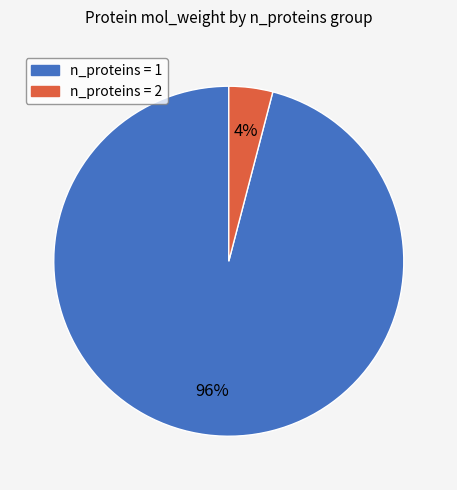

How many segments does this pie chart have?

2